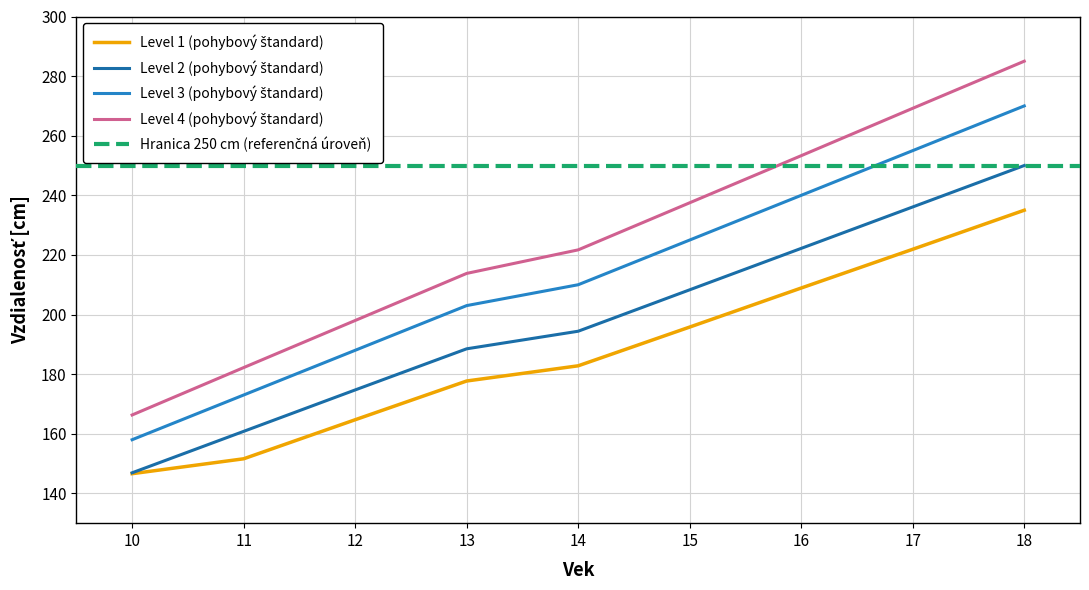

Which series changed the most between 12 and 16?

Level 4